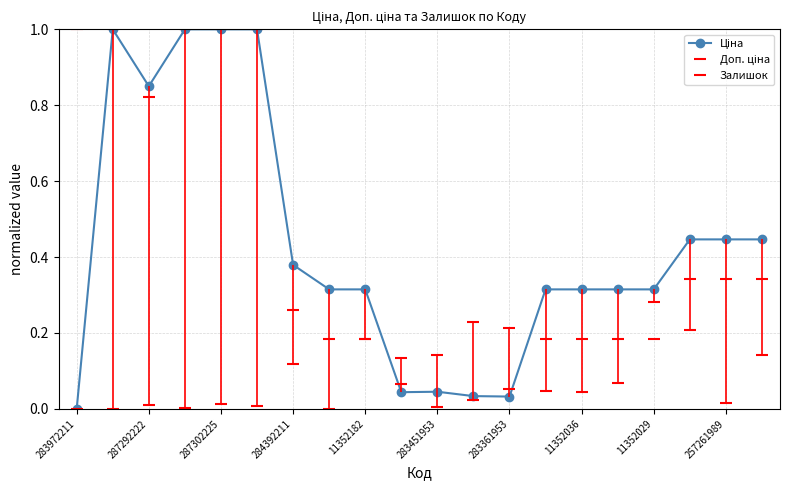

Count the number of categories in the chart.

20